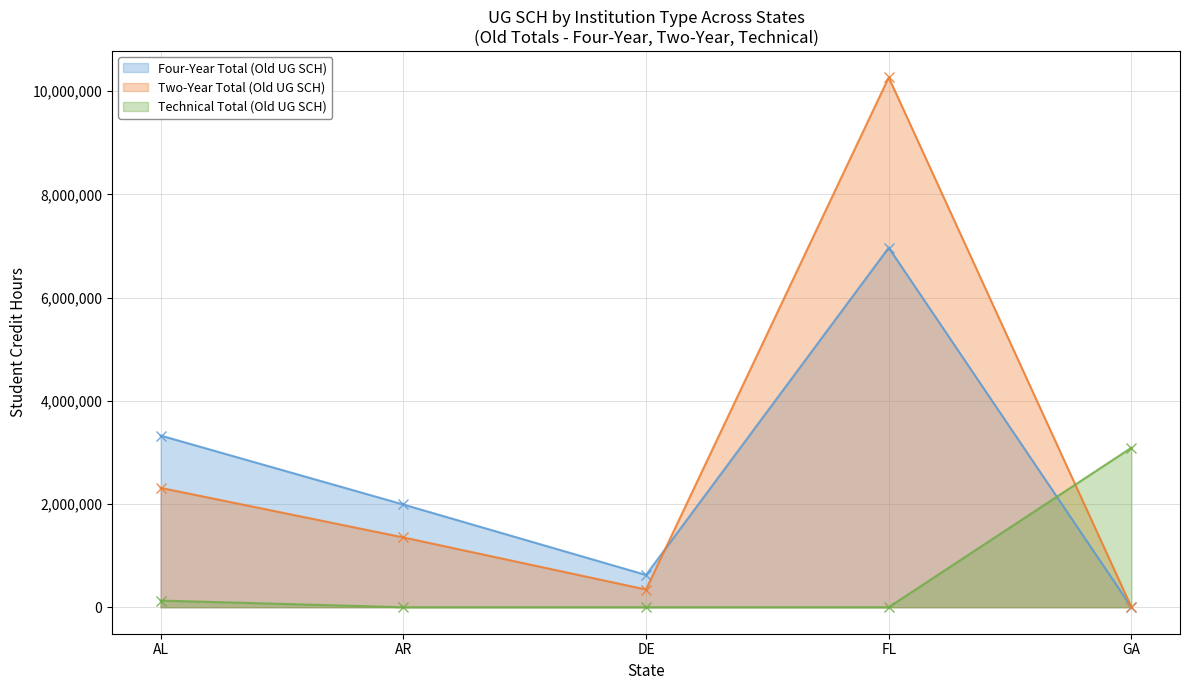

How many lines are shown in the chart?

3